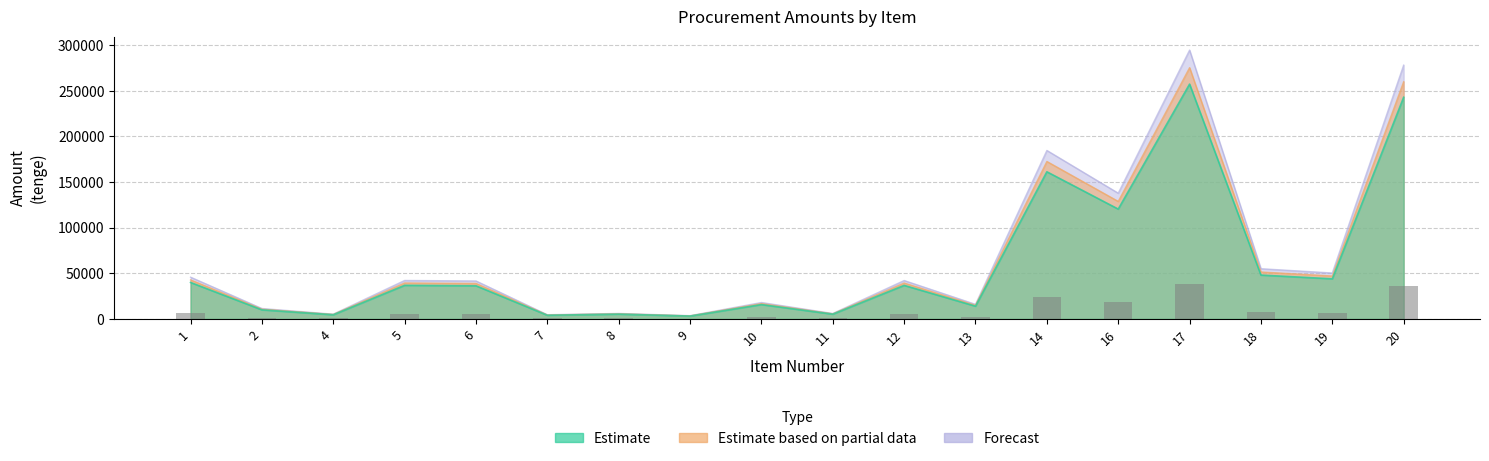

Rank the series by their average value, from highest to lowest.

Forecast, Estimate based on partial data, Estimate